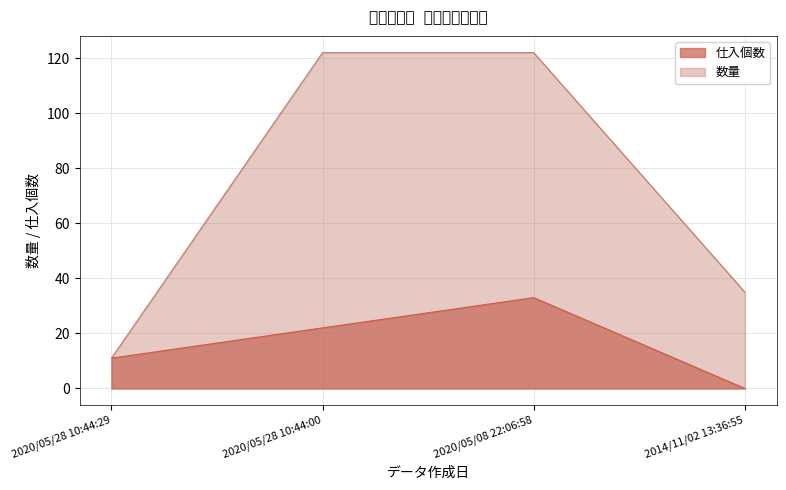

At how many categories does at least one series exceed 60?

2